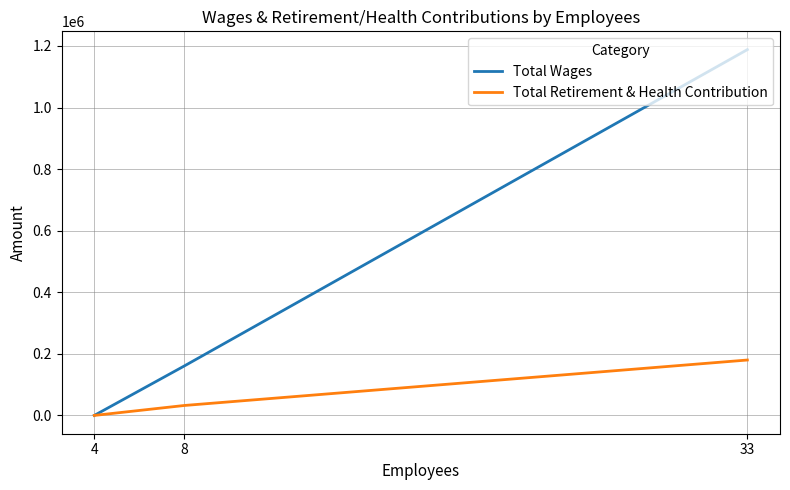

How many data points does each series have?

3